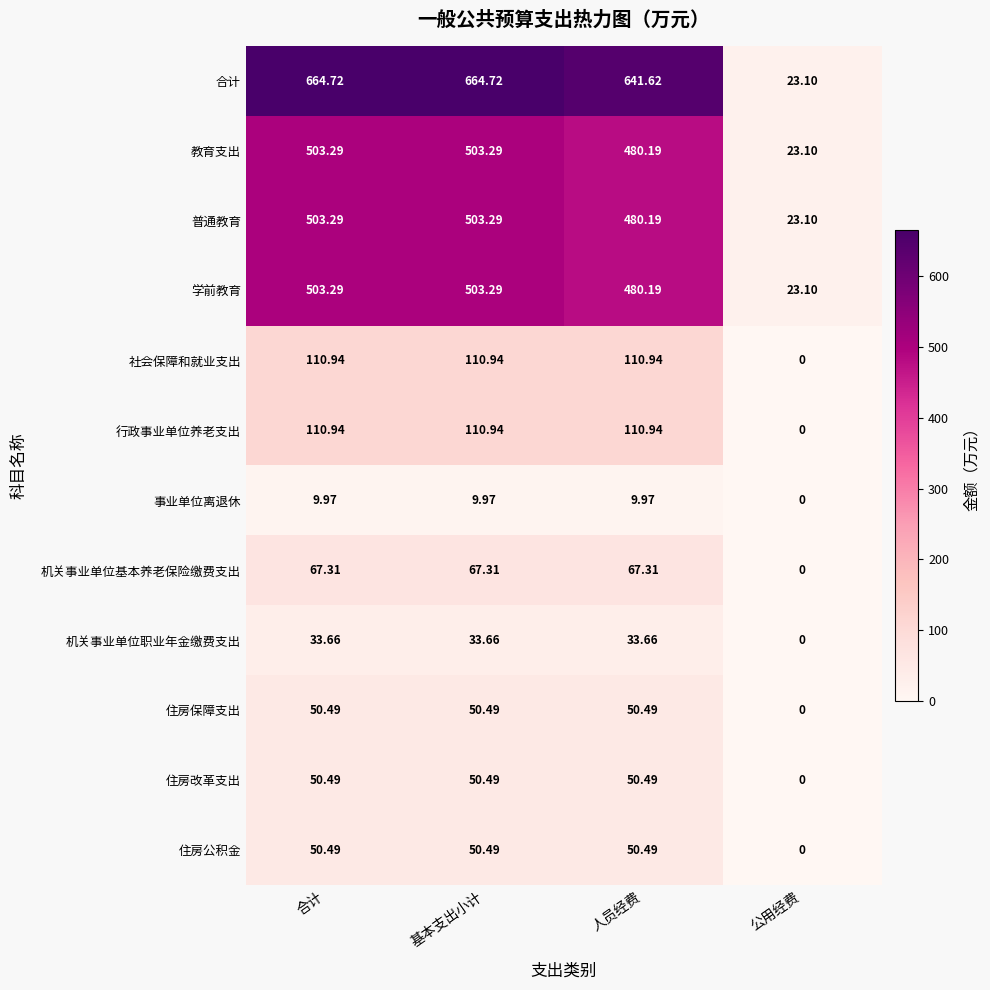

Which series has the widest spread of values?

合计